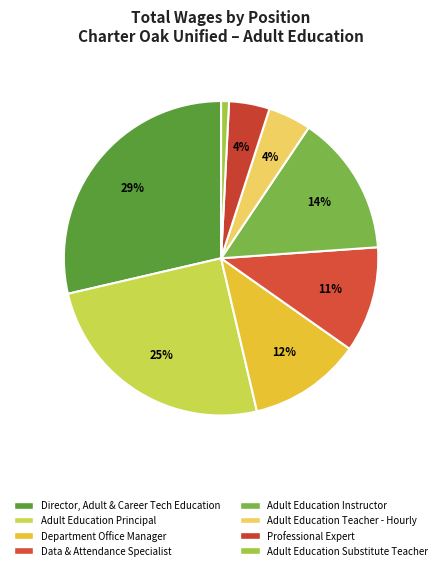

What portion of the pie excludes Adult Education Instructor?

85.5%